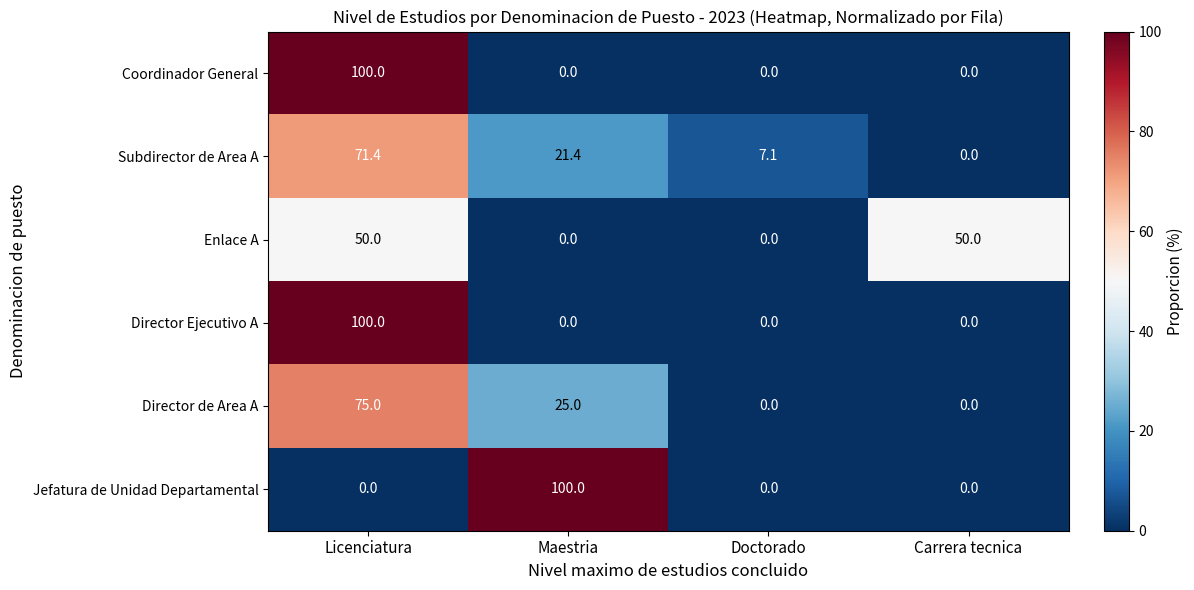

Between Doctorado and Carrera tecnica, which series saw the biggest shift?

Enlace A